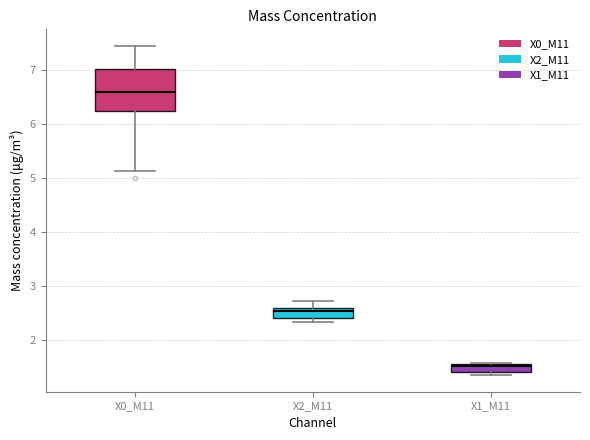

Which box has the lowest median line?

X1_M11